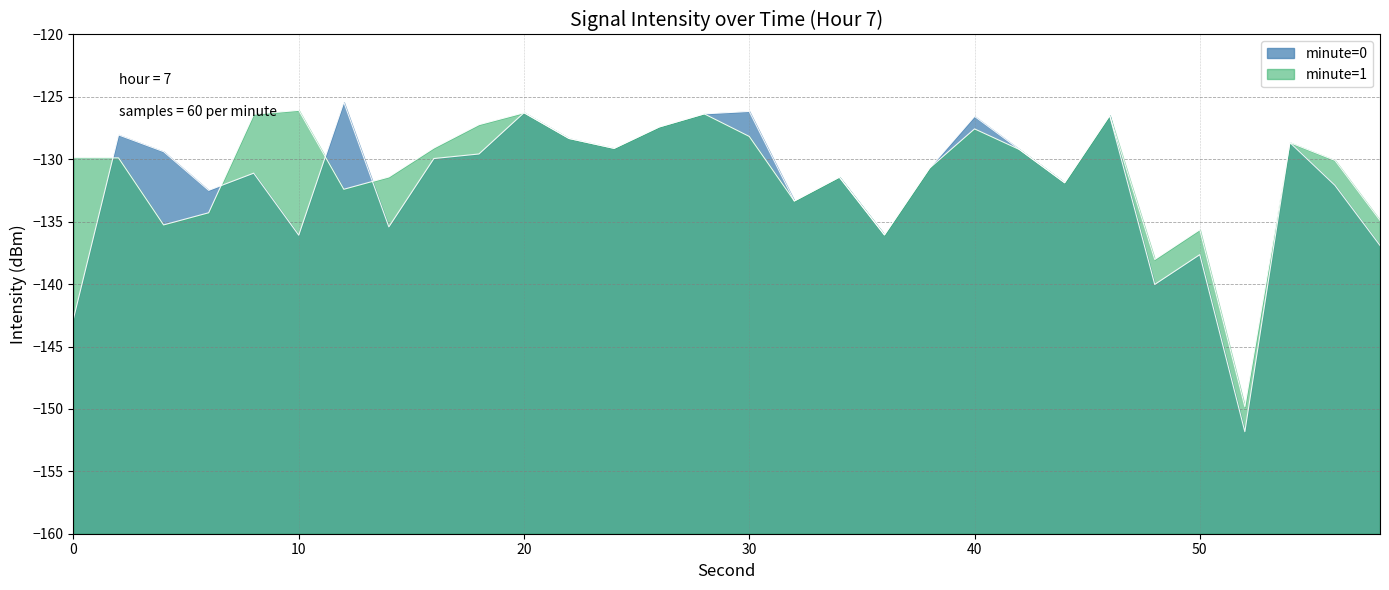

What is the average value?

-130.8